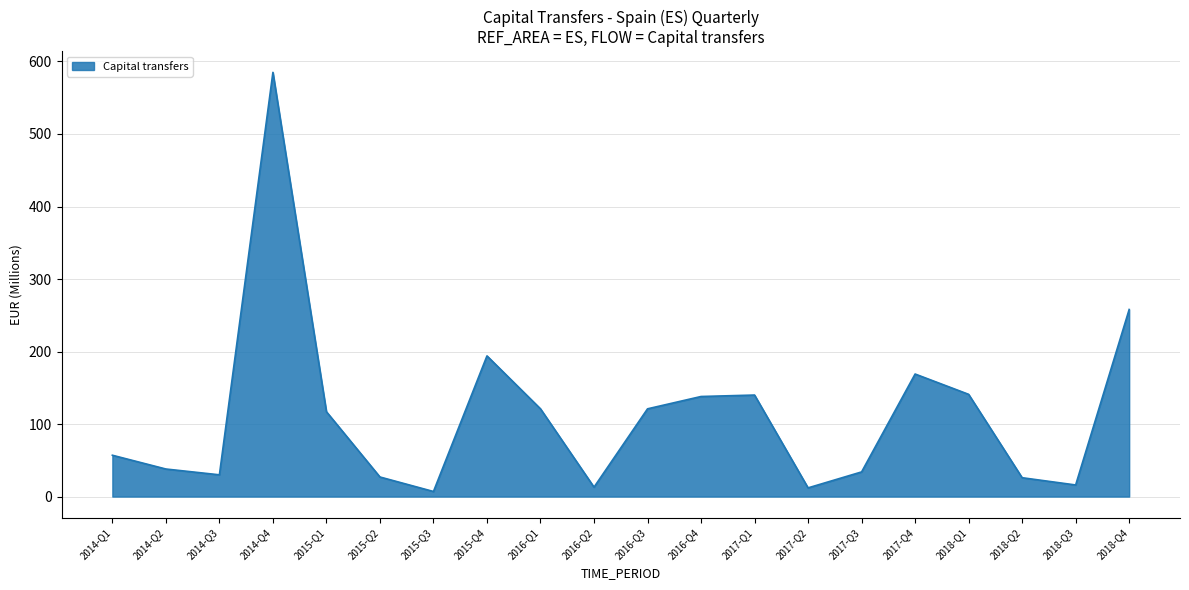

What is the average value?

112